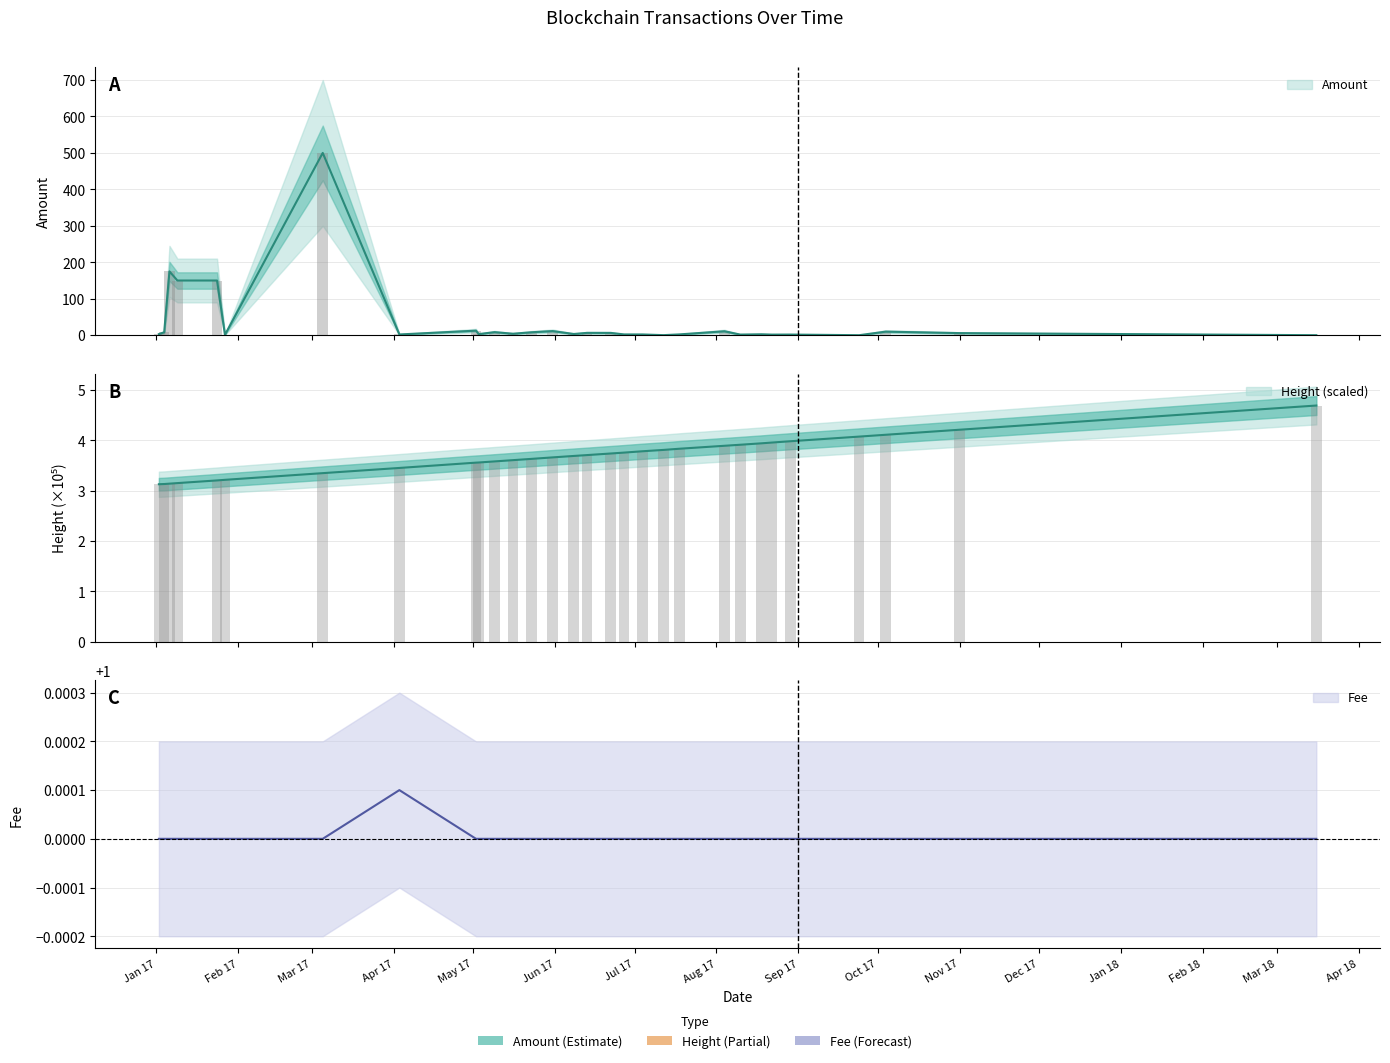

The value of Amount at 2017-08-18 is 2.5. True or false?

True